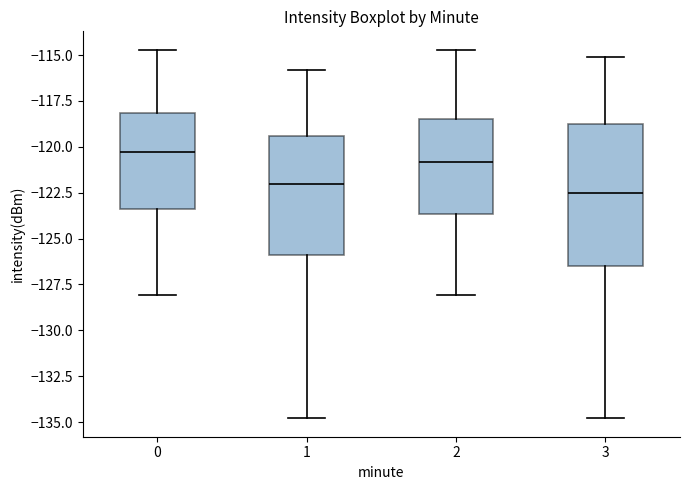

Reading left to right, transcribe this box plot: for each box, give where its median line is, the range the box spans, and where its two whiskers end, as read against the y-axis. The values are not printed on the chart, so give them approximately, as read against the axis.

0: median -120.5, box -123.5 to -118.0, whiskers -128.0 to -114.5
1: median -122.0, box -126.0 to -119.5, whiskers -135.0 to -116.0
2: median -121.0, box -123.5 to -118.5, whiskers -128.0 to -114.5
3: median -122.5, box -126.5 to -118.5, whiskers -135.0 to -115.0